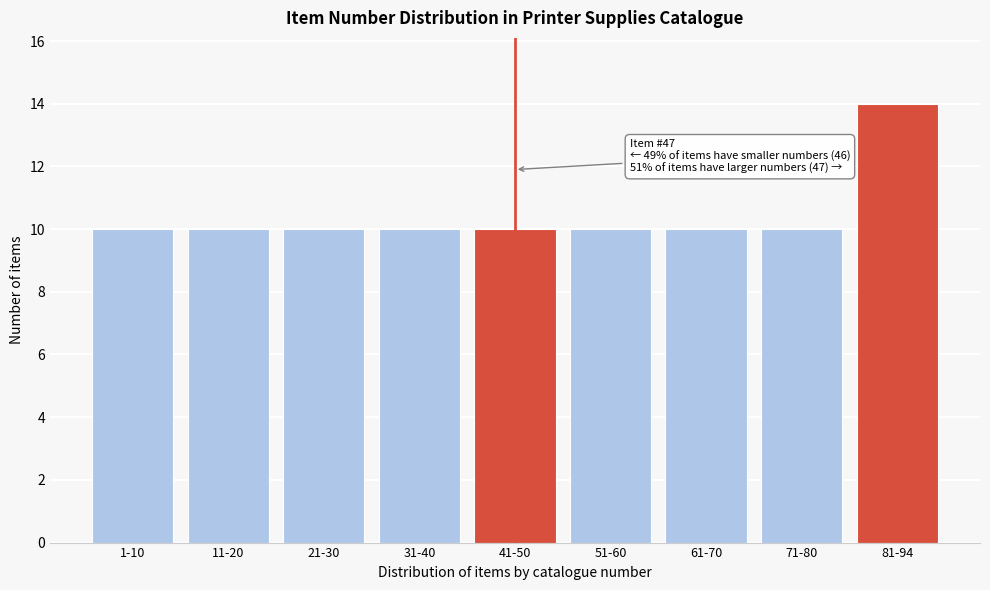

Reading right to left, extract all data points from this chart.

81-94=14	71-80=10	61-70=10	51-60=10	41-50=10	31-40=10	21-30=10	11-20=10	1-10=10